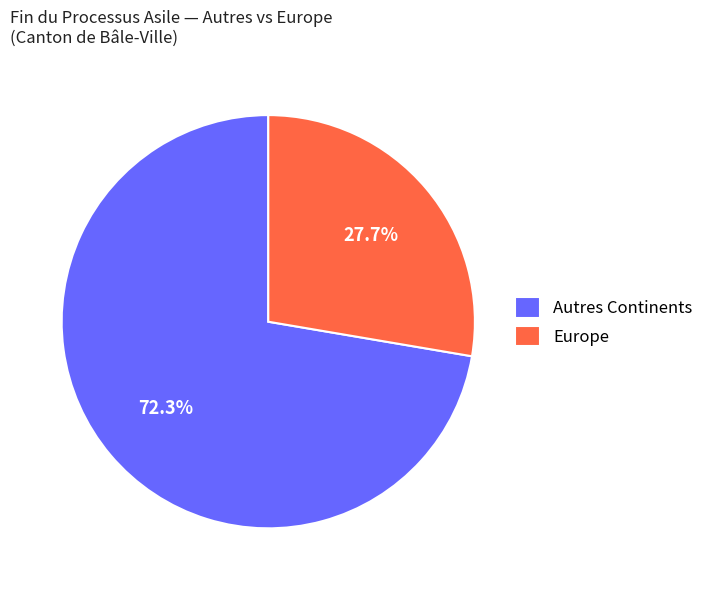

What is the ratio of the value at Autres Continents to the value at Europe?

2.6